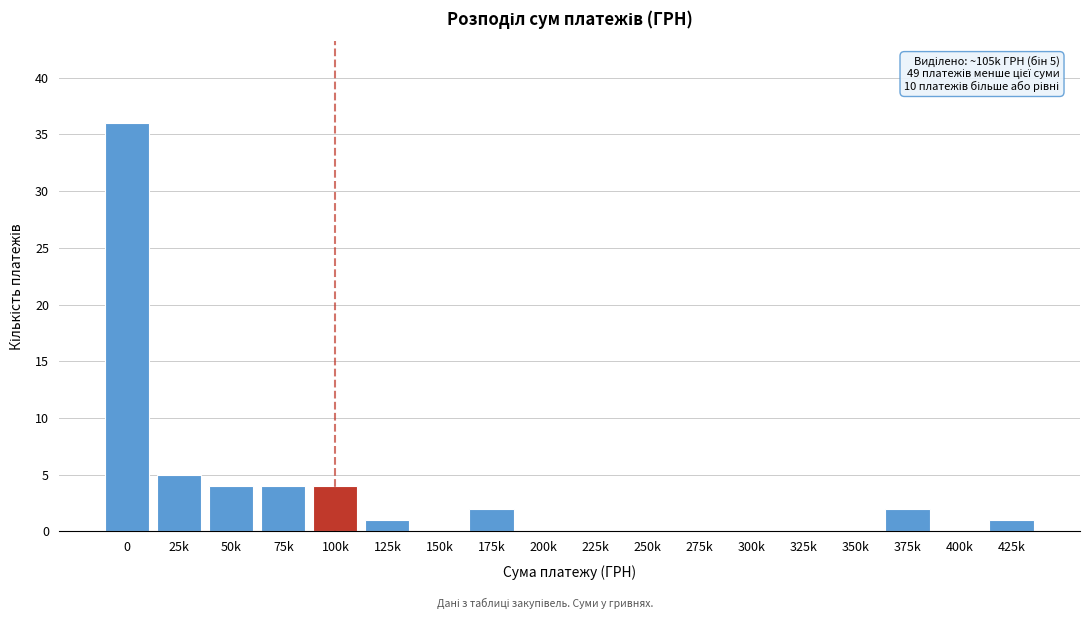

Reading left to right, list all the values displayed in this chart.

0=36	25k=5	50k=4	75k=4	100k=4	125k=1	150k=0	175k=2	200k=0	225k=0	250k=0	275k=0	300k=0	325k=0	350k=0	375k=2	400k=0	425k=1